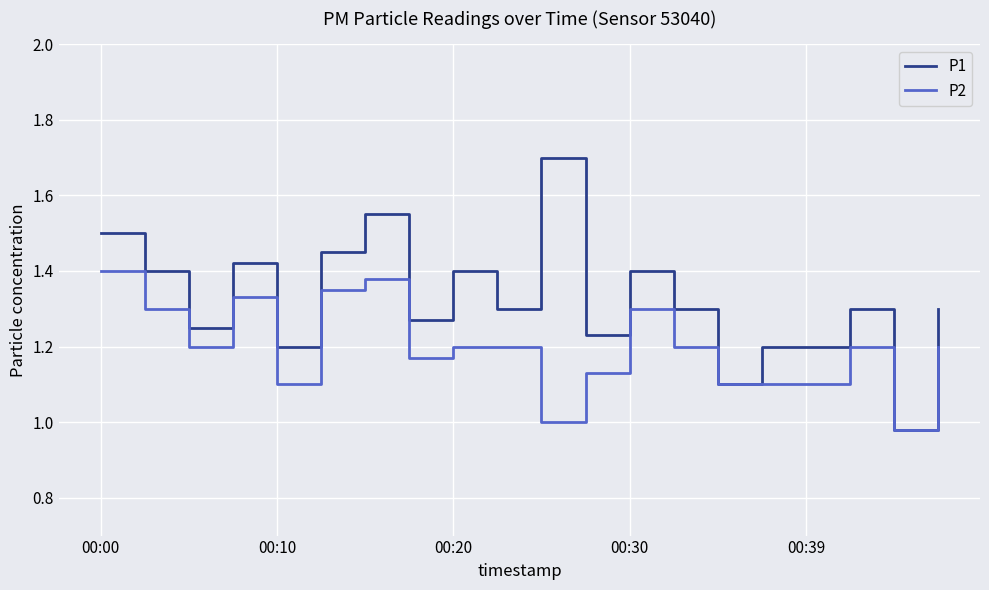

Which series has the largest range (max minus min)?

P1